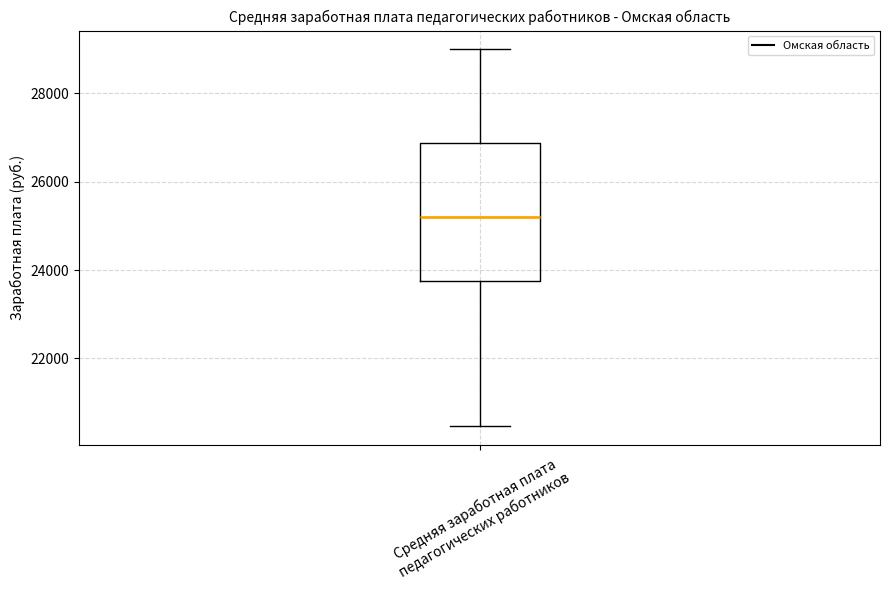

Read this box plot against the y-axis: the position of the median line, the range covered by the box, and the ends of both whiskers. The values are not printed on the chart, so give them approximately, as read against the axis.

median 25200, box 23800 to 26800, whiskers 20400 to 29000